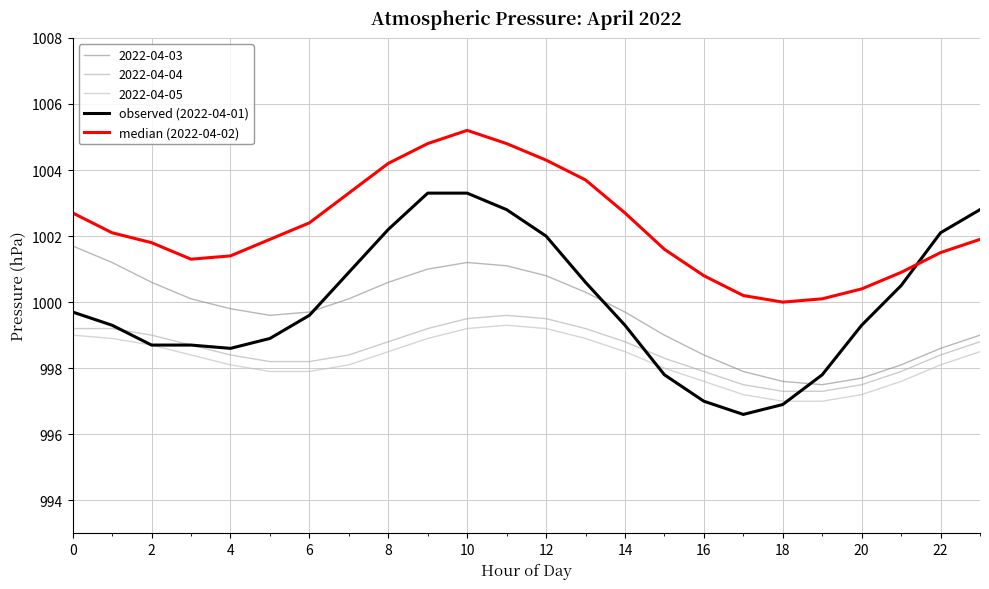

Is this an area chart (filled region under the line)?

No